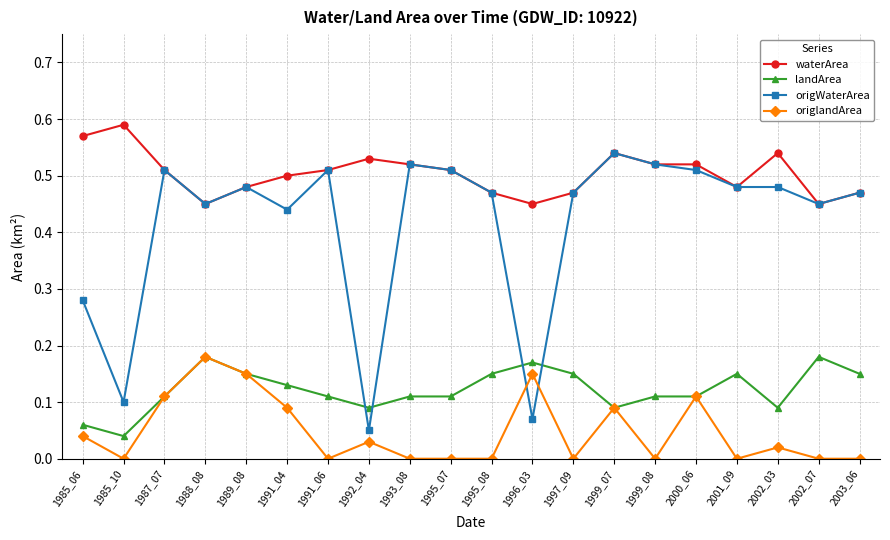

Which category has the highest value across all series?

1985_10